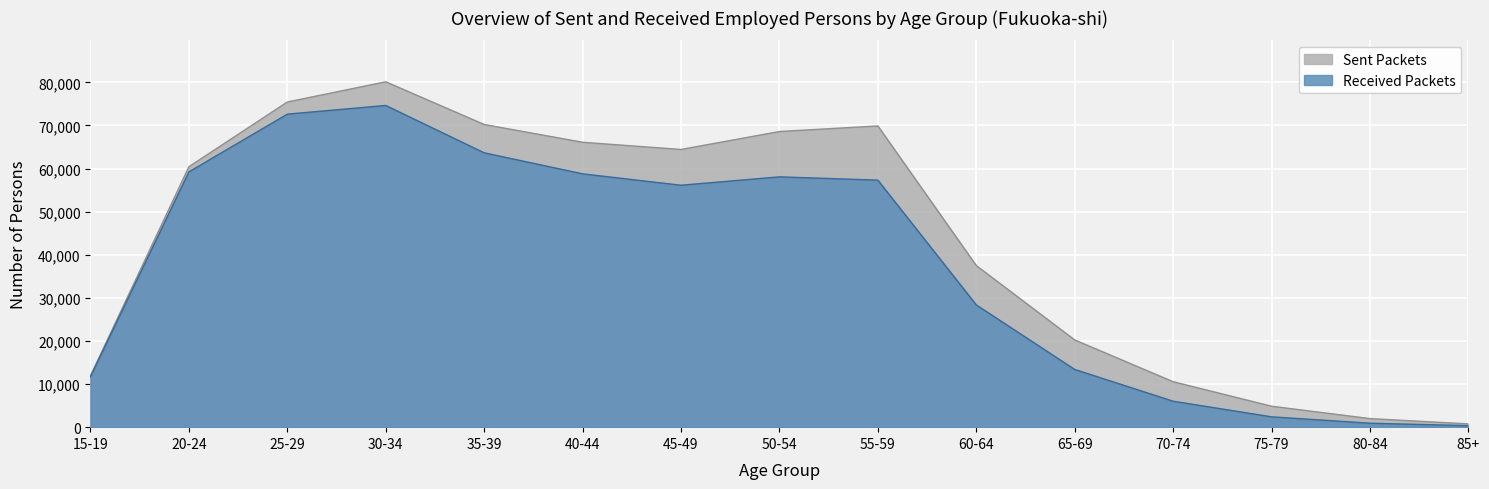

At which category is the sum across all series the highest?

30-34